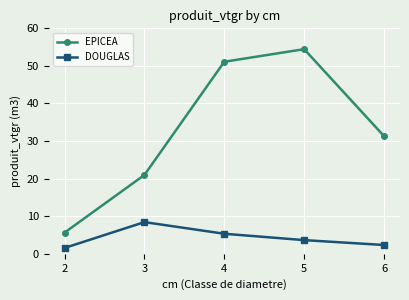

Reading left to right, extract all data points from this chart.

EPICEA: 5.6	21.0	51.1	54.5	31.3
DOUGLAS: 1.6	8.4	5.3	3.6	2.3